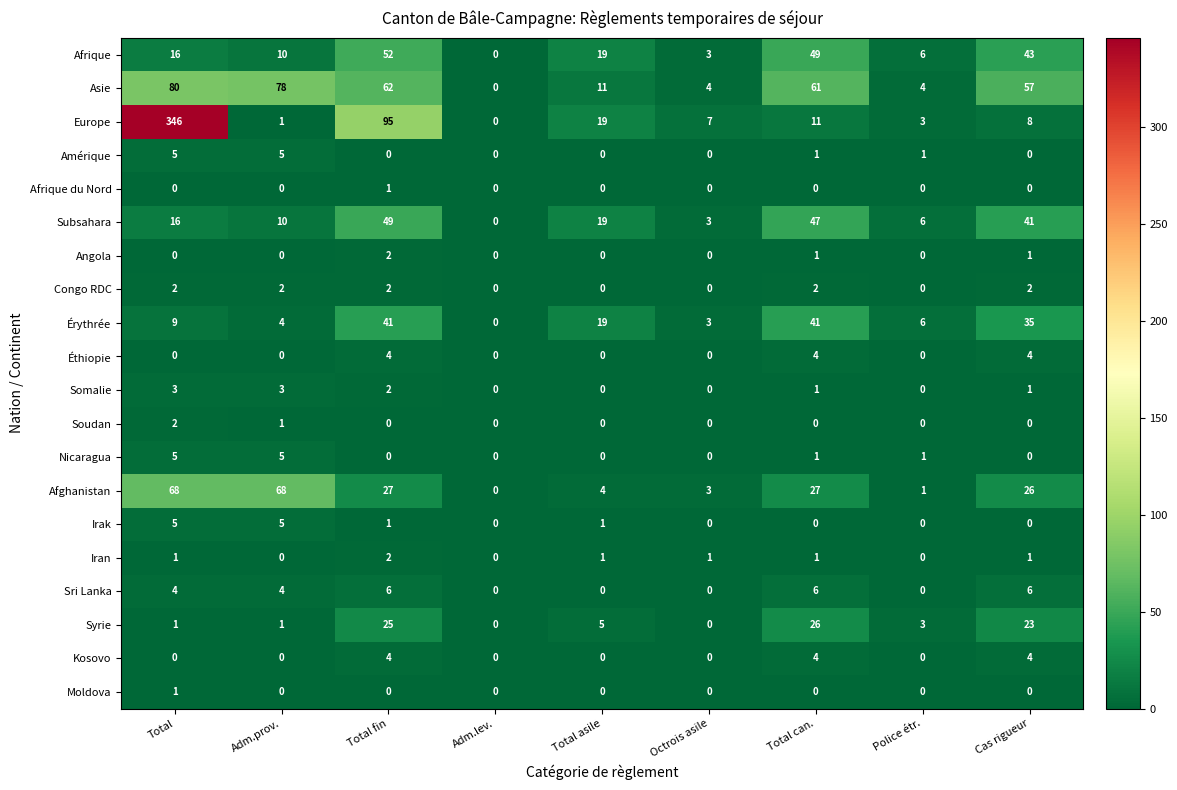

How many series are shown in this chart?

20